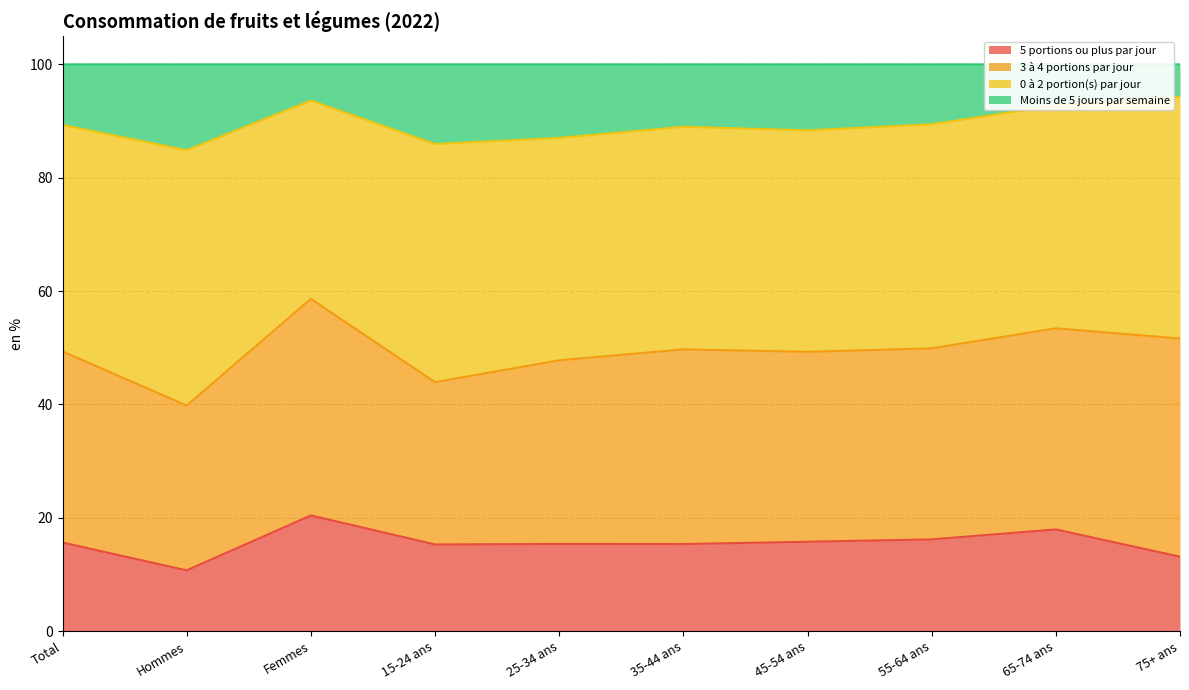

What is the smallest value displayed?

10.7